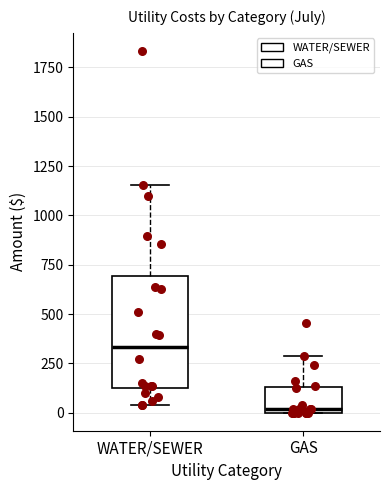

Reading left to right, read every box against the y-axis: the position of its median line, the range the box covers, and the ends of its whiskers. The values are not printed on the chart, so give them approximately, as read against the axis.

WATER/SEWER: median 350, box 150 to 700, whiskers 50 to 1150
GAS: median 0 (just above the box's lower edge), box 0 to 150, whiskers 0 to 300